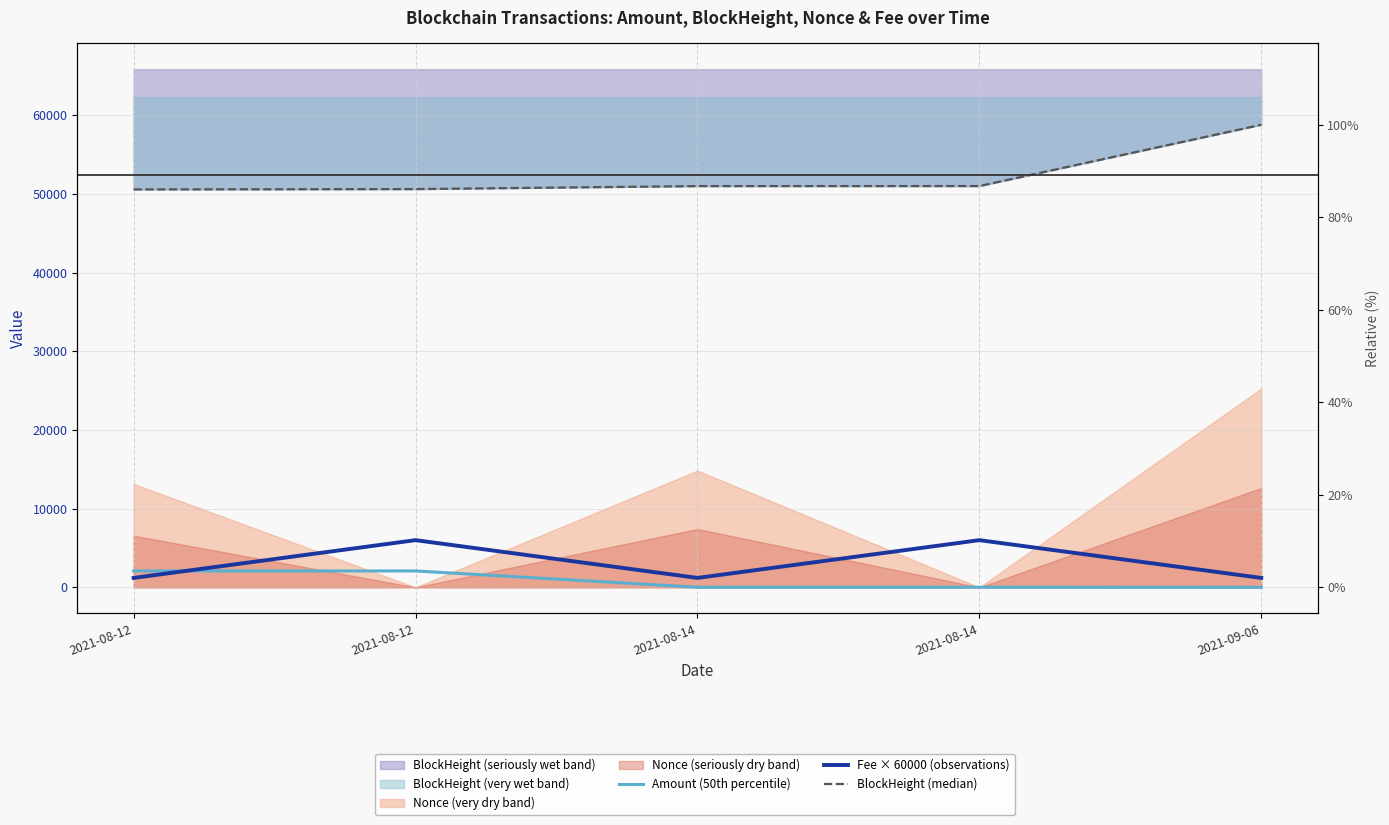

True or false: BlockHeight (median) and Fee × 60000 (observations) intersect in this chart.

False